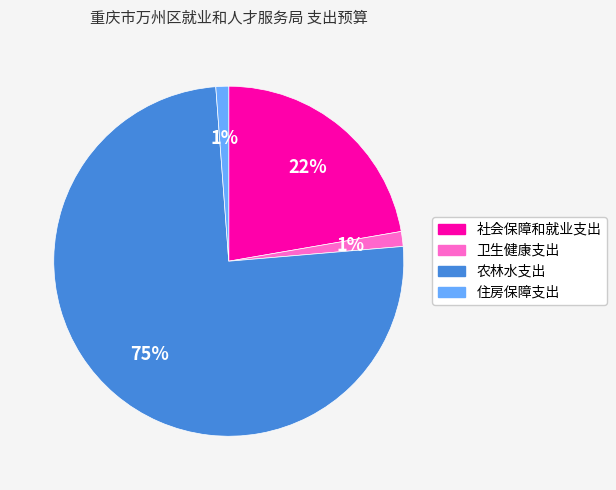

To the nearest percent, what is the combined percentage of 农林水支出 and 卫生健康支出?

77%